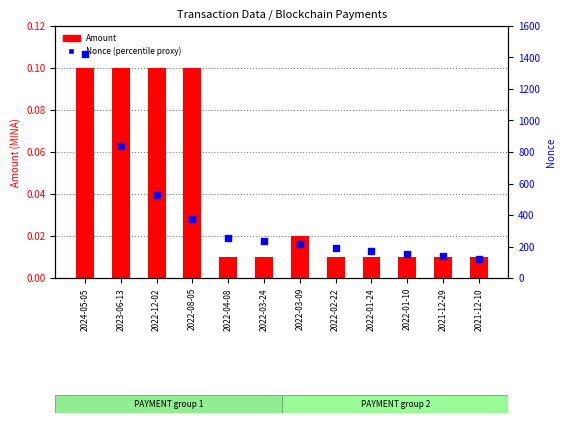

Which series contains the lowest Y value?

Amount